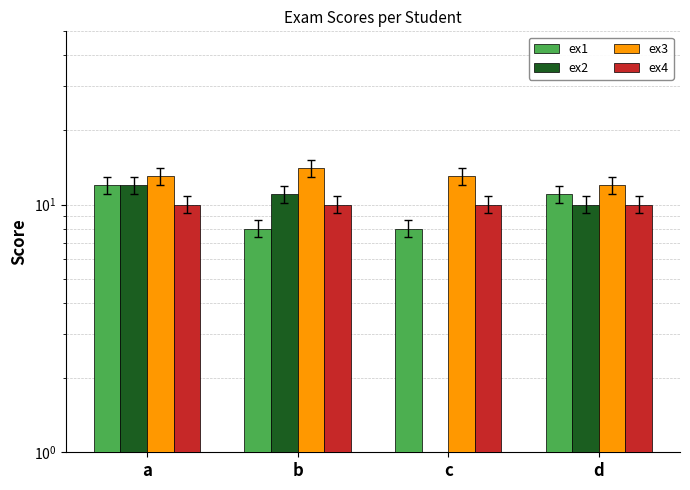

The ex1 series shows 8 at b. True or false?

True